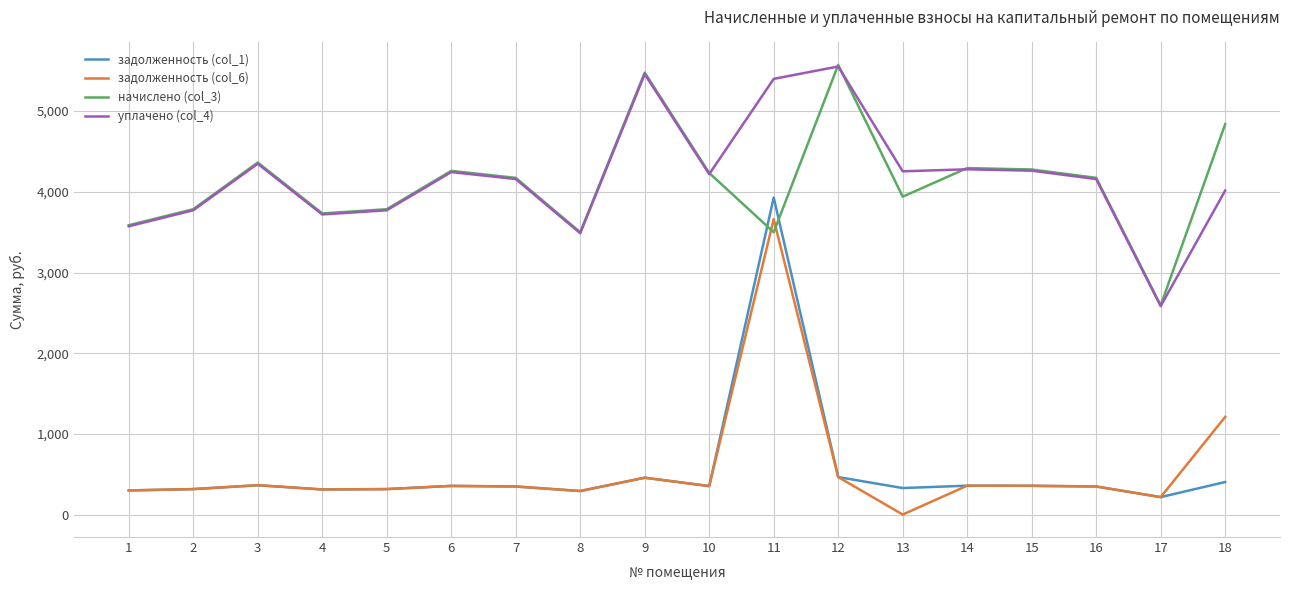

How many times do начислено (col_3) and задолженность (col_1) cross each other?

2